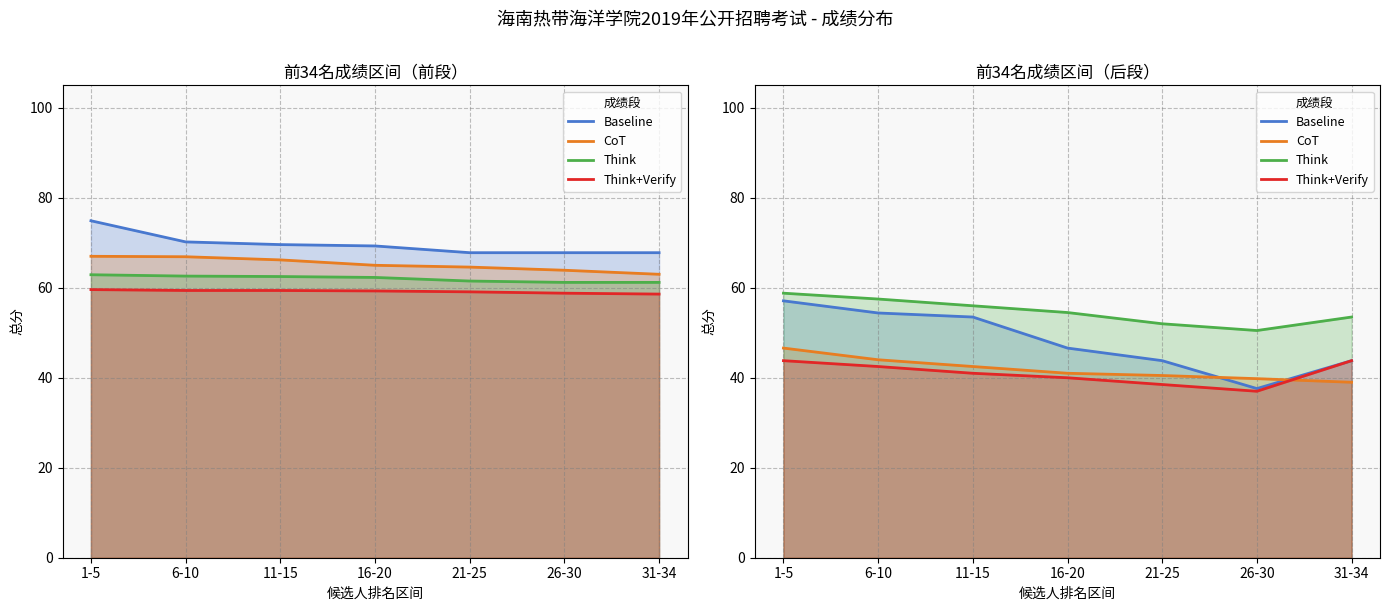

True or false: Think has more than 1 points higher than both neighbors.

False